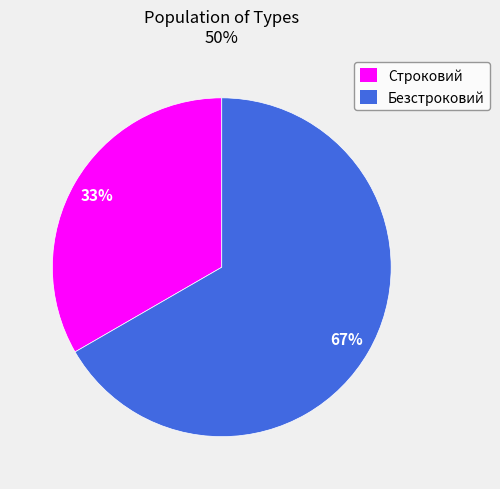

Rank the categories by value from highest to lowest.

Безстроковий, Строковий